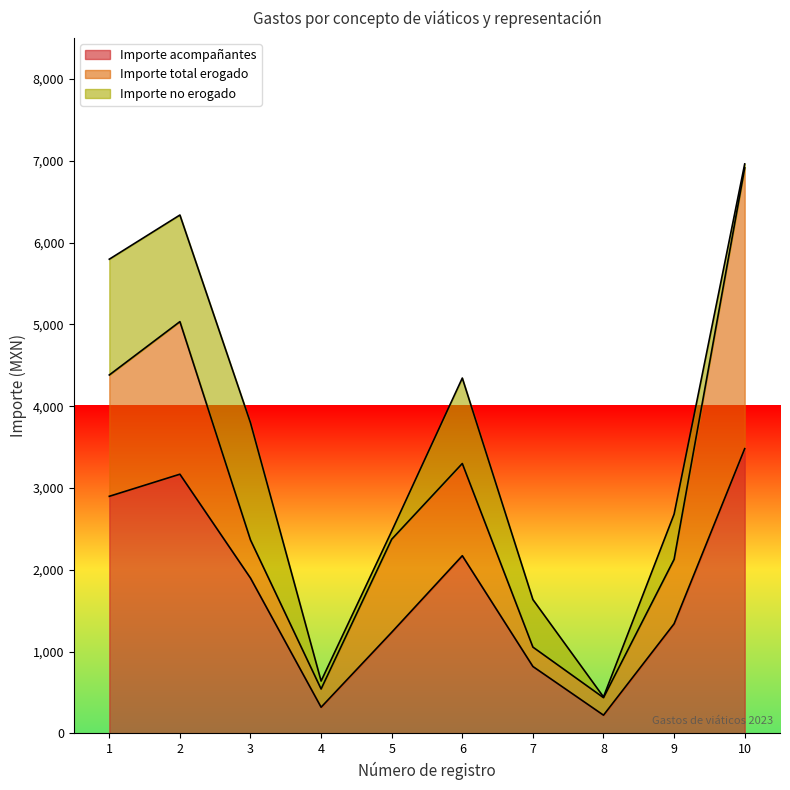

What is the difference between the highest and lowest values at 1?

2897.0